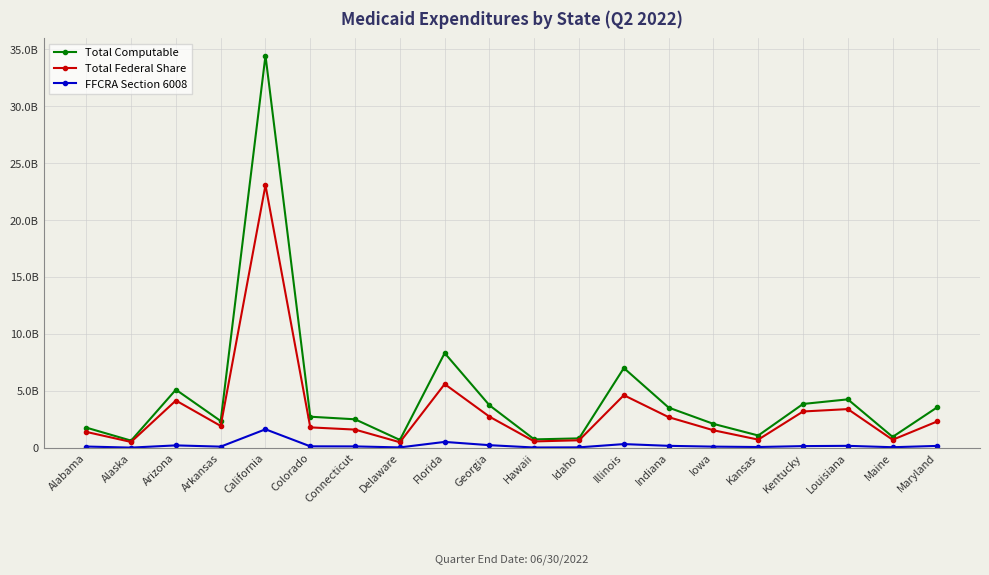

What is the total value across all series at Louisiana?

7822787279